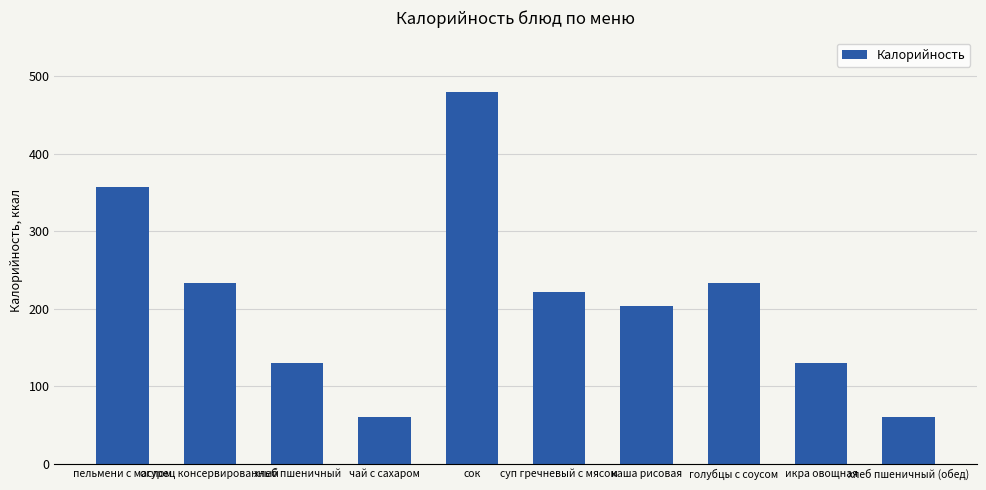

How many data points are less than 222?

5